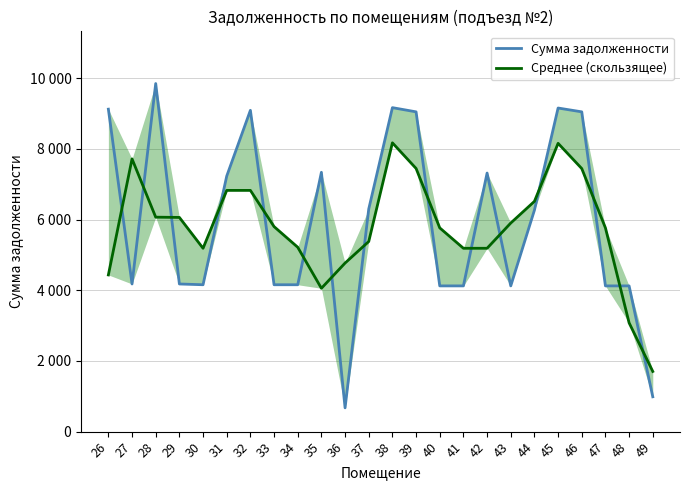

Between 26 and 44, which series saw the biggest shift?

Сумма задолженности